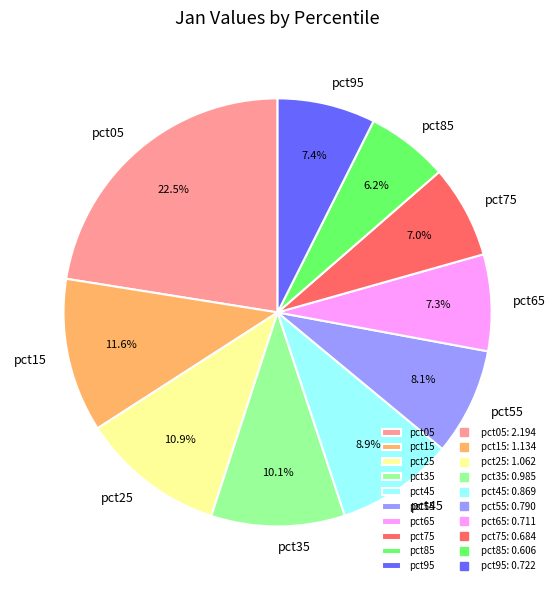

Which category has the biggest portion of the pie?

pct05